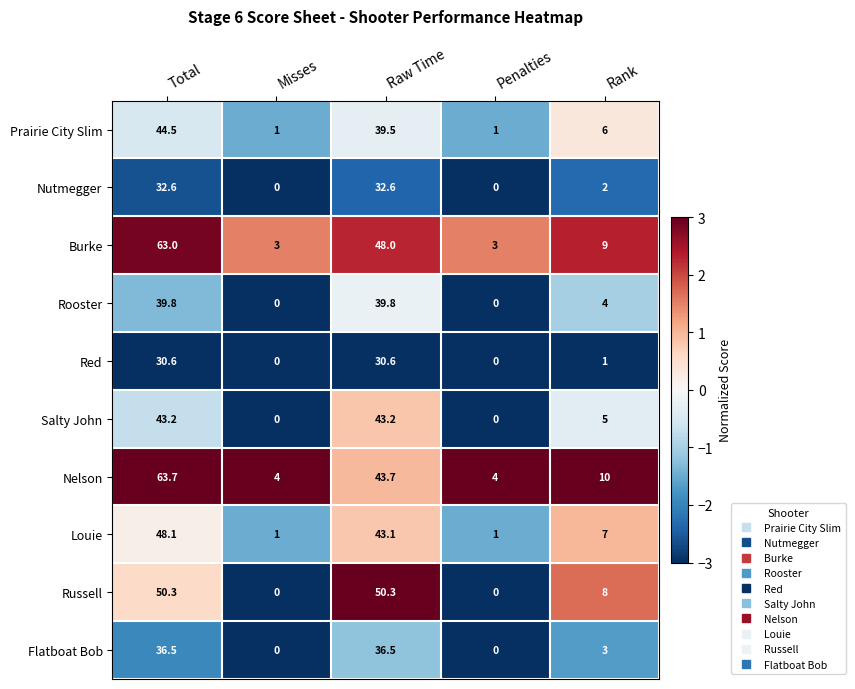

Read the Salty John value at Rank.

5.0